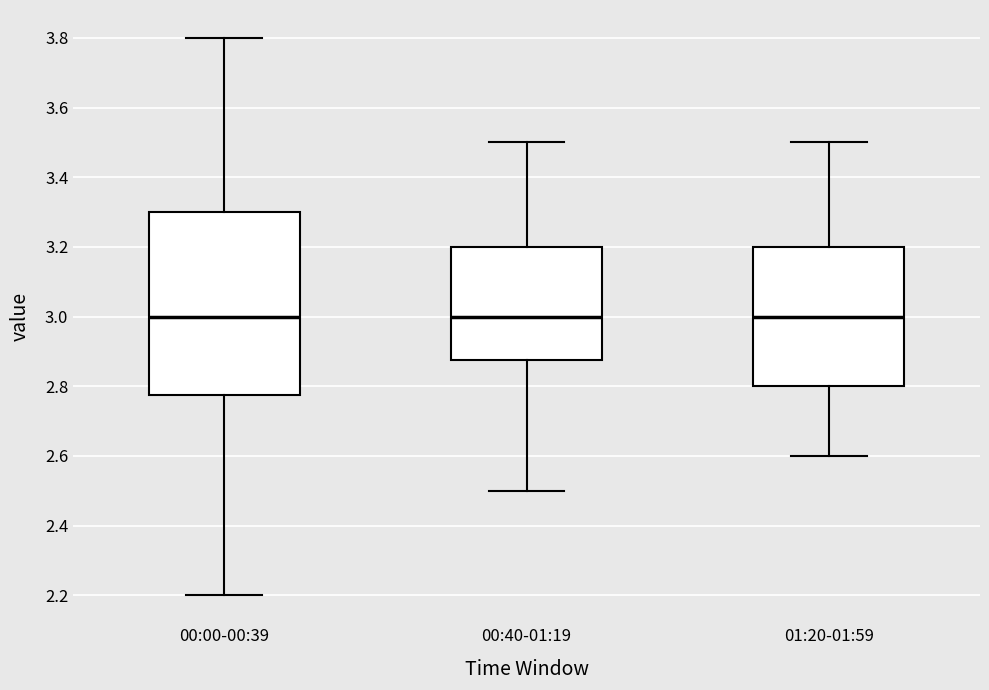

Reading left to right, transcribe this box plot: for each box, give where its median line is, the range the box spans, and where its two whiskers end, as read against the y-axis. The values are not printed on the chart, so give them approximately, as read against the axis.

00:00-00:39: median 3.00, box 2.78 to 3.30, whiskers 2.20 to 3.80
00:40-01:19: median 3.00, box 2.88 to 3.20, whiskers 2.50 to 3.50
01:20-01:59: median 3.00, box 2.80 to 3.20, whiskers 2.60 to 3.50